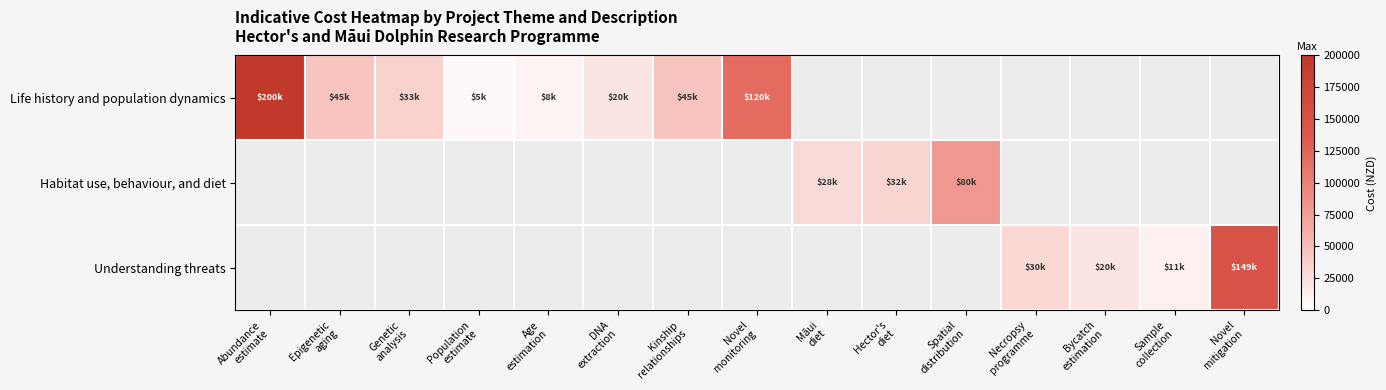

Count the number of categories in the chart.

15